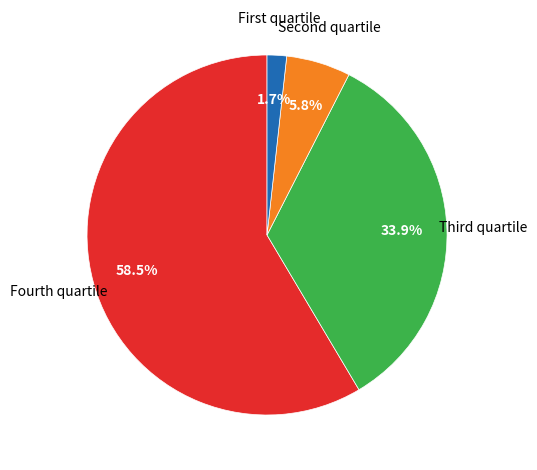

Rank the categories by value from highest to lowest.

Fourth quartile, Third quartile, Second quartile, First quartile